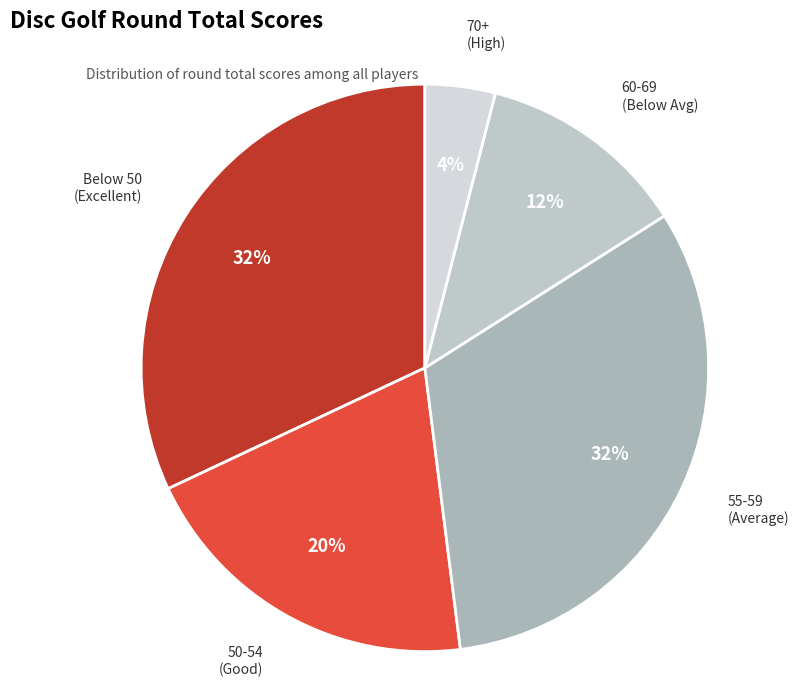

Count the number of slices in the pie.

5